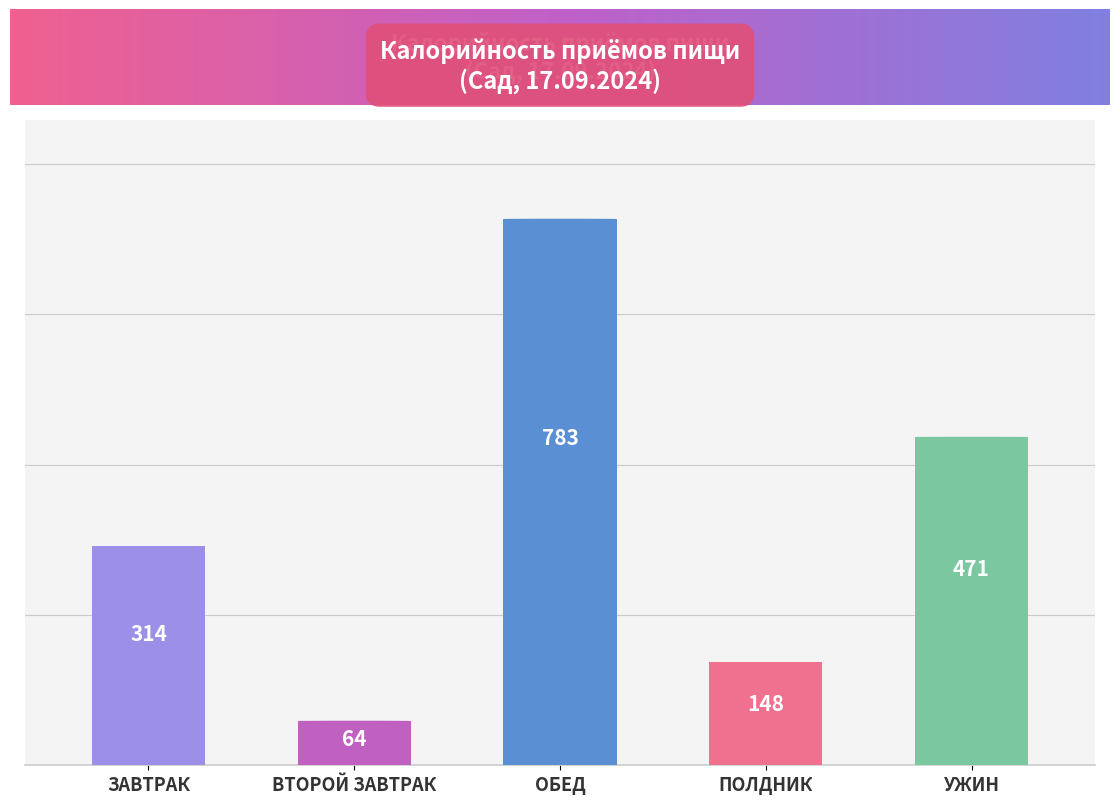

Count the number of values greater than 314.

2